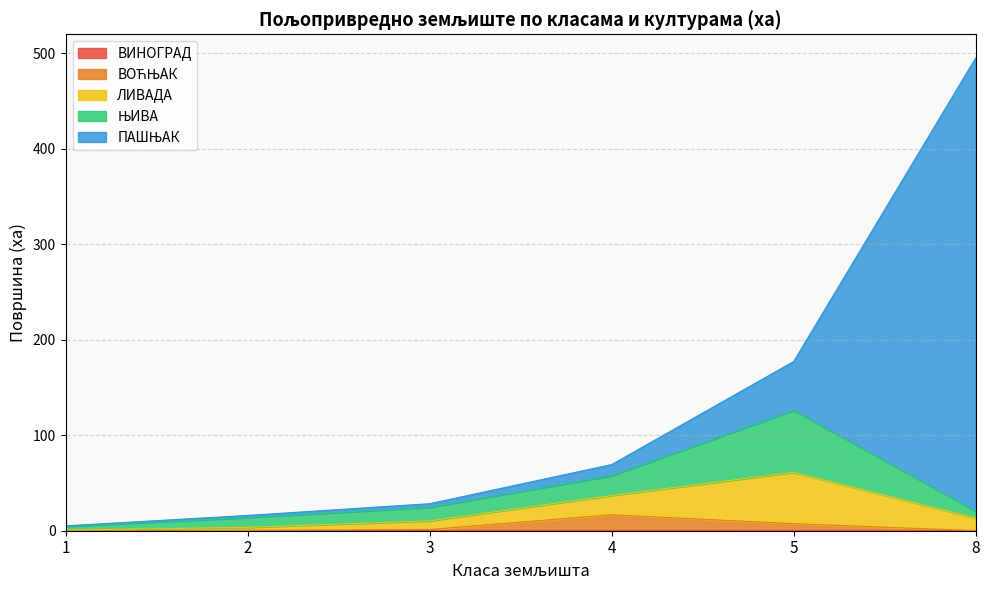

What is the sum of the ВОЋЊАК values at 2 and 8?

0.3